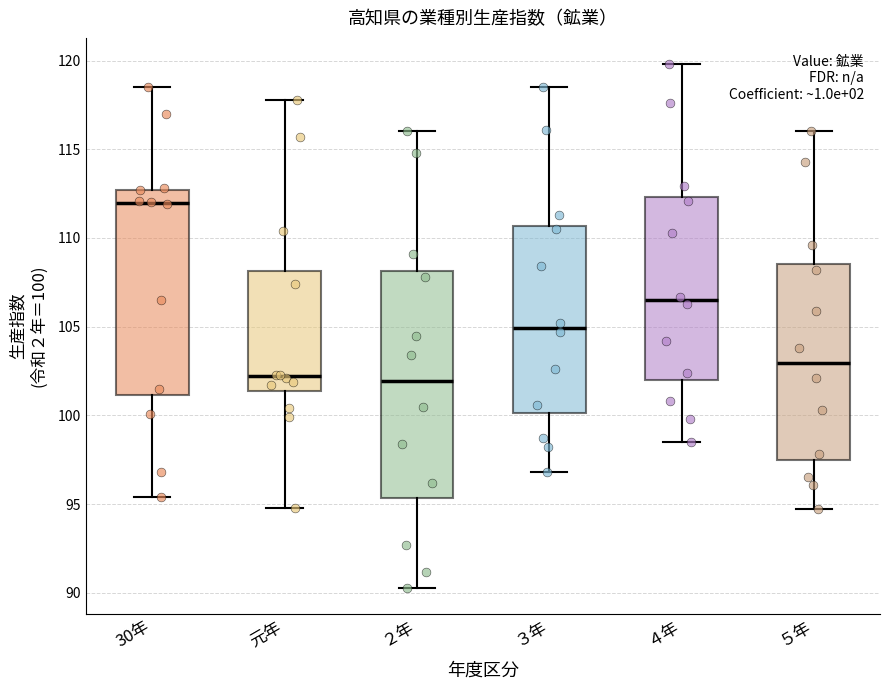

Reading left to right, transcribe this box plot: for each box, give where its median line is, the range the box spans, and where its two whiskers end, as read against the y-axis. The values are not printed on the chart, so give them approximately, as read against the axis.

30年: median 112.0, box 101.0 to 112.5, whiskers 95.5 to 118.5
元年: median 102.0, box 101.5 to 108.0, whiskers 95.0 to 118.0
２年: median 102.0, box 95.5 to 108.0, whiskers 90.5 to 116.0
３年: median 105.0, box 100.0 to 110.5, whiskers 97.0 to 118.5
４年: median 106.5, box 102.0 to 112.5, whiskers 98.5 to 120.0
５年: median 103.0, box 97.5 to 108.5, whiskers 94.5 to 116.0